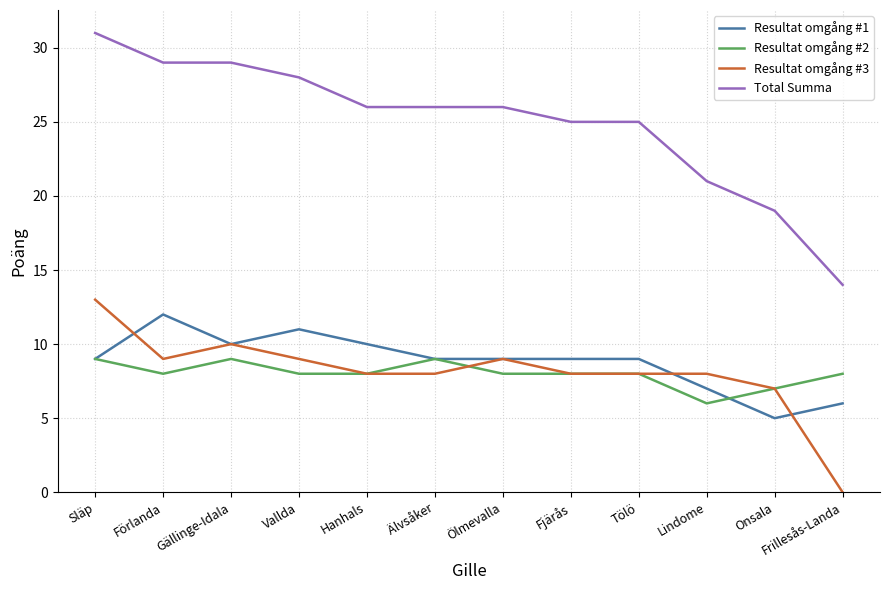

True or false: Resultat omgång #1 and Total Summa intersect in this chart.

False